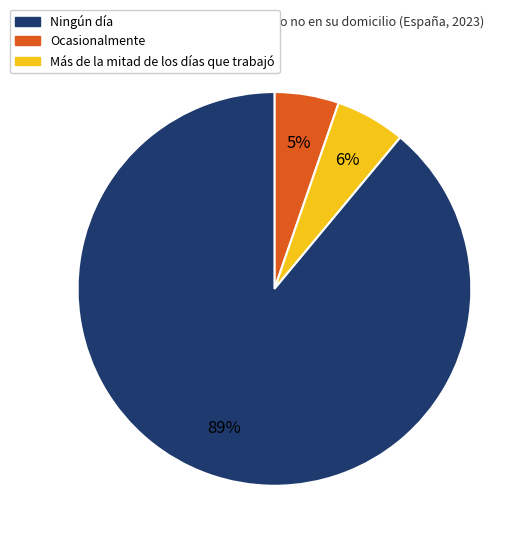

Does any single category account for the majority?

Yes